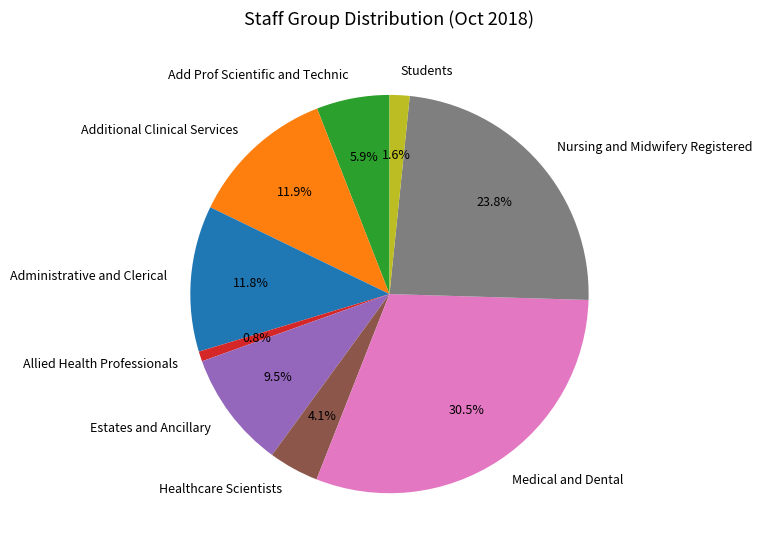

What is the ratio of the value at Additional Clinical Services to the value at Add Prof Scientific and Technic?

2.0